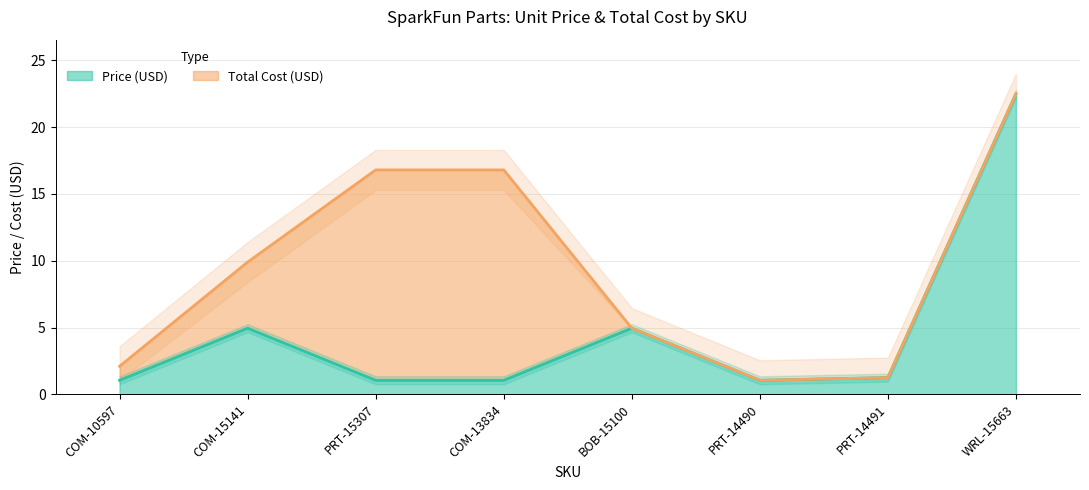

What is the minimum value shown in the chart?

1.1